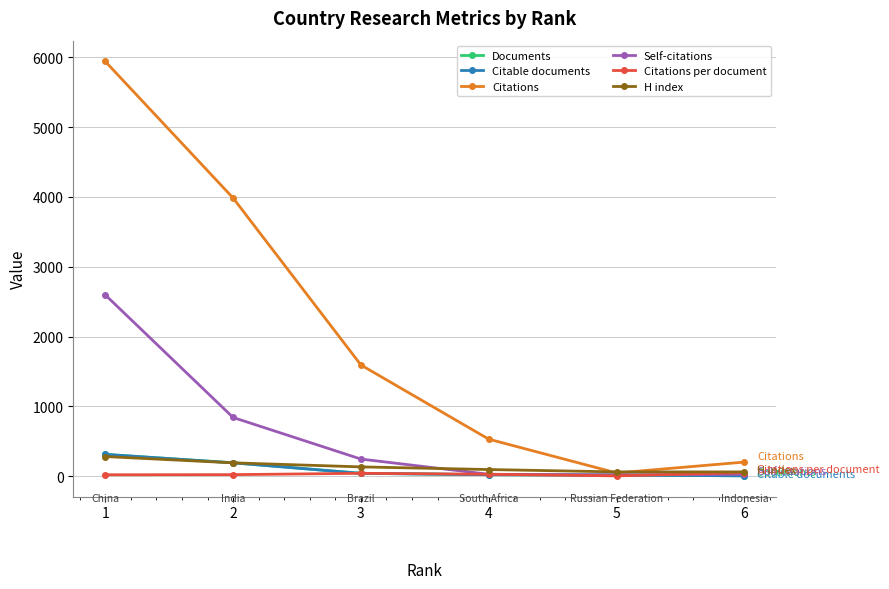

At which label does Documents reach its peak?

1